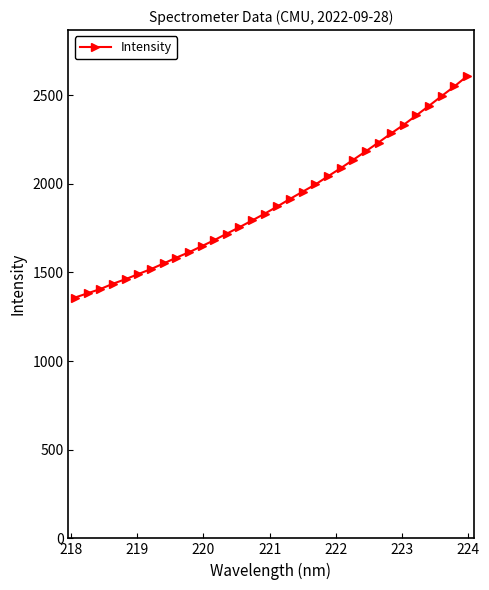

How many values are below 1872?

16